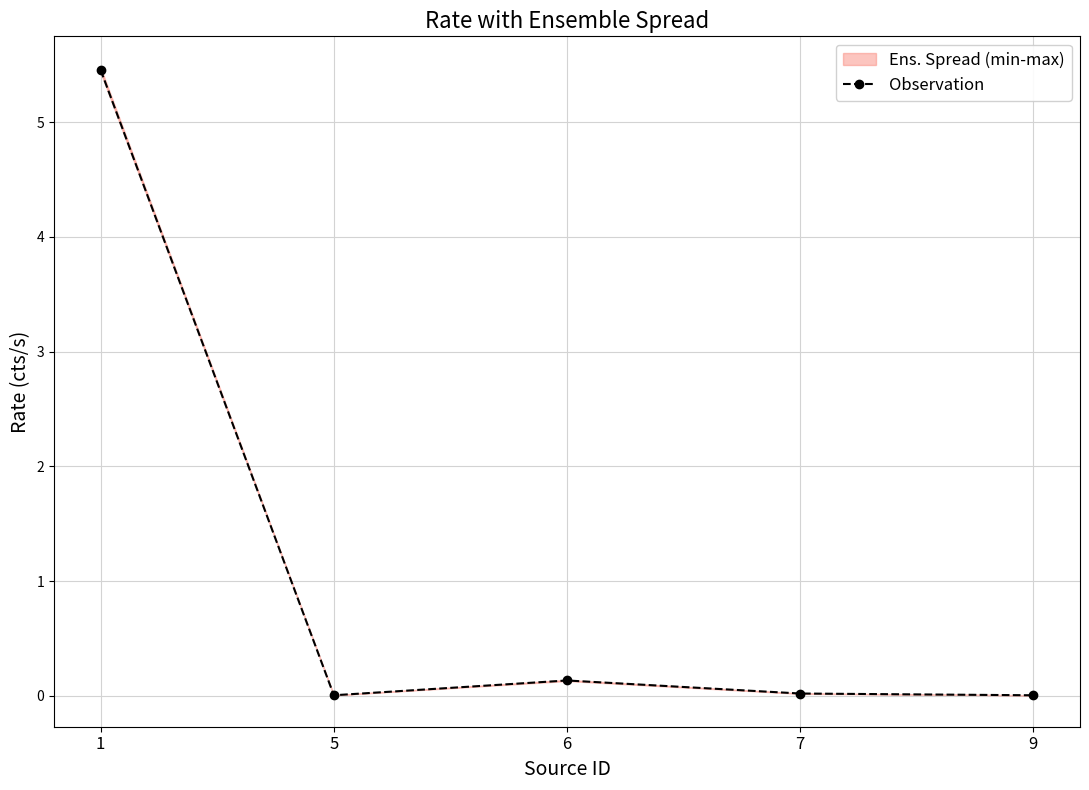

True or false: the data shows 8.1 at 1.

False